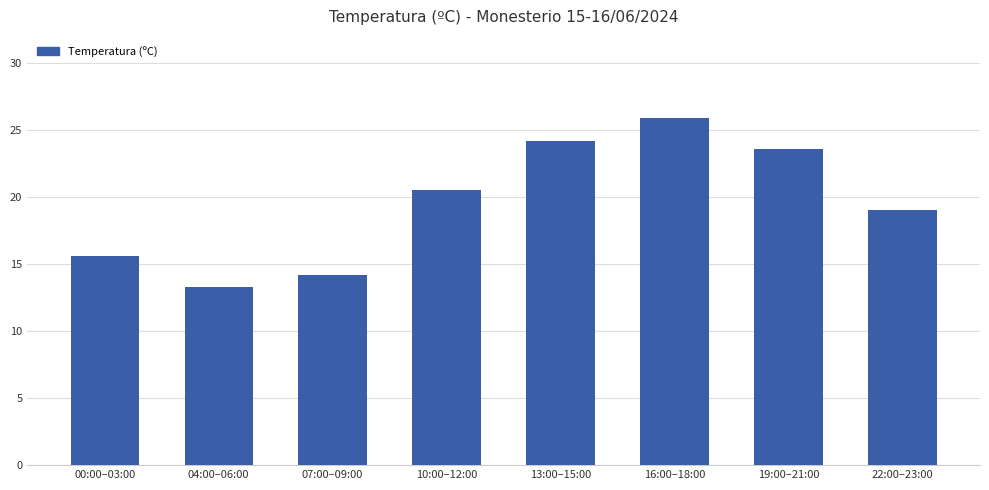

What is the greatest value displayed?

25.9